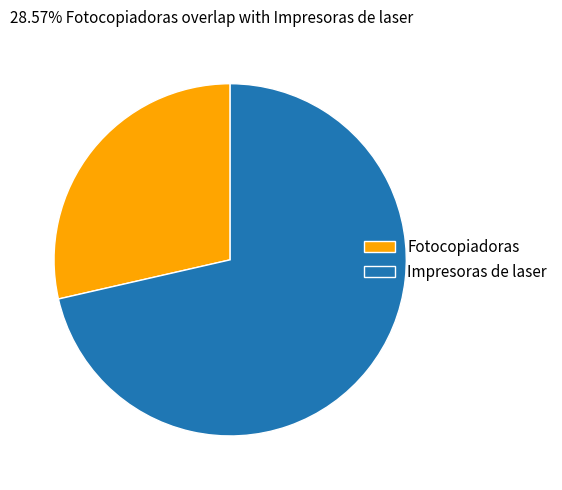

The Fotocopiadoras slice represents 29% of the pie. True or false?

True